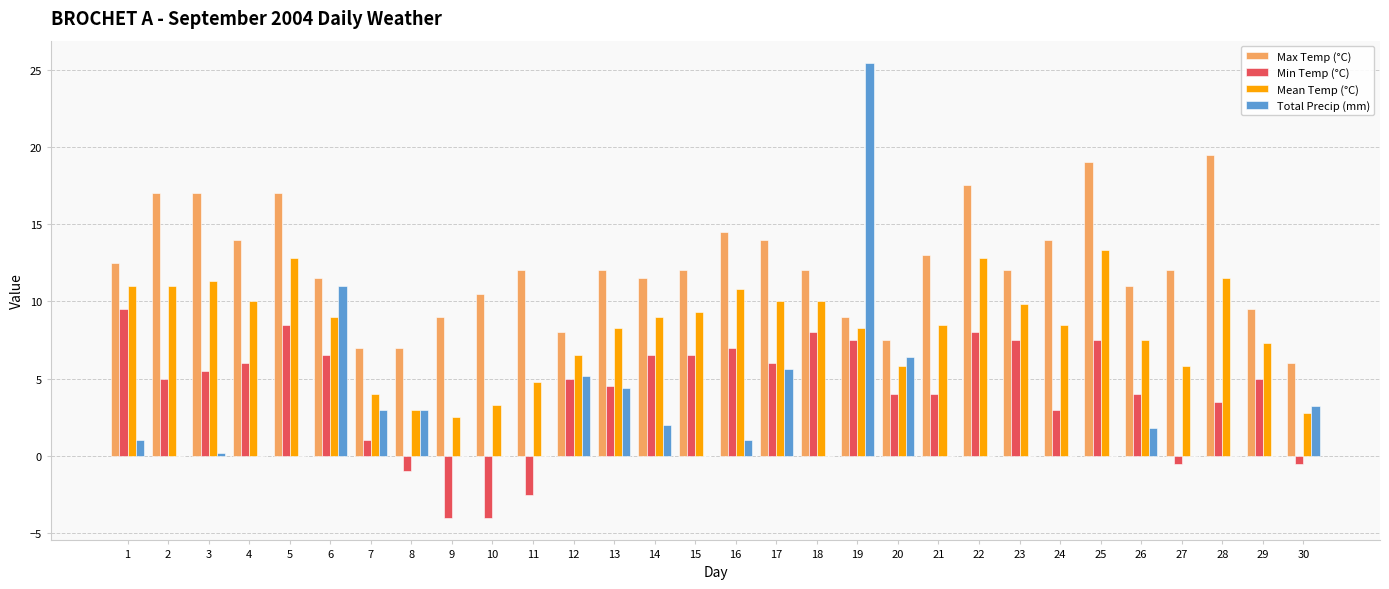

True or false: Min Temp (°C) has a value of 7.3 at 13.

False